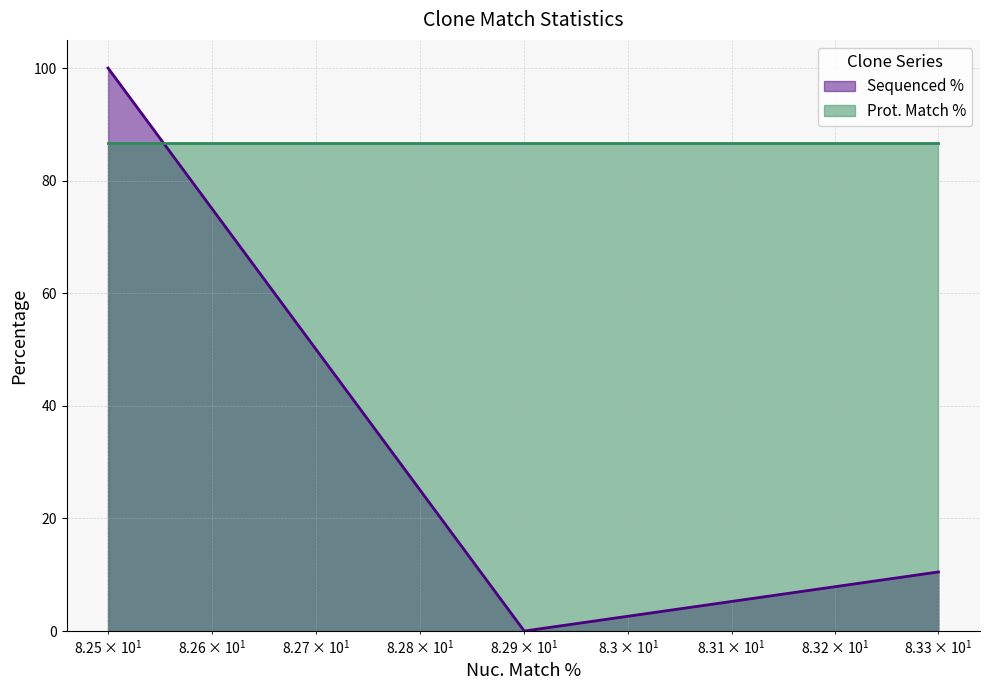

Reading left to right, what are all the values shown in this chart?

100.0	0.0	10.5